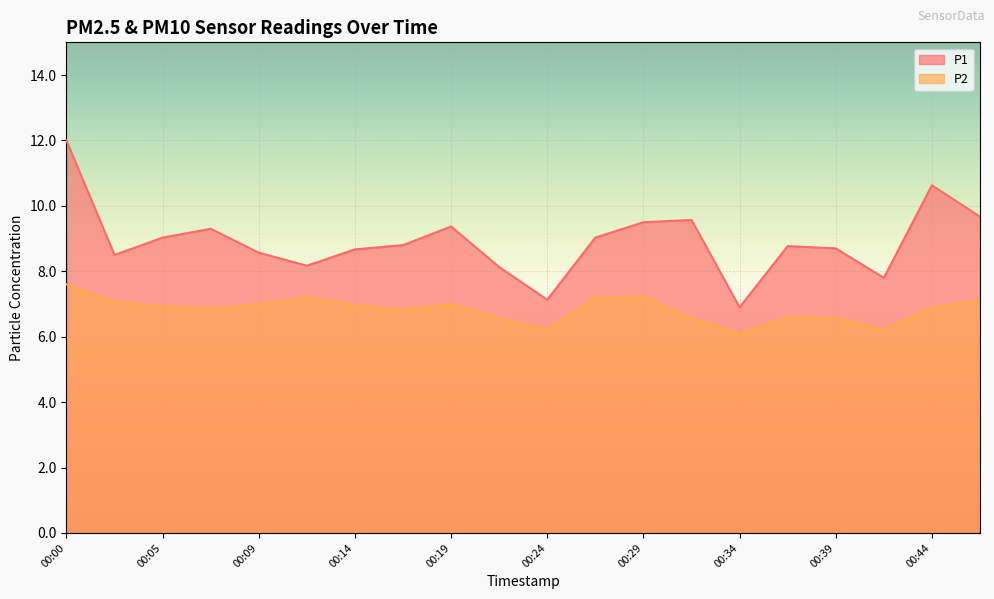

The value of P1 at 00:34 is 6.9. True or false?

True